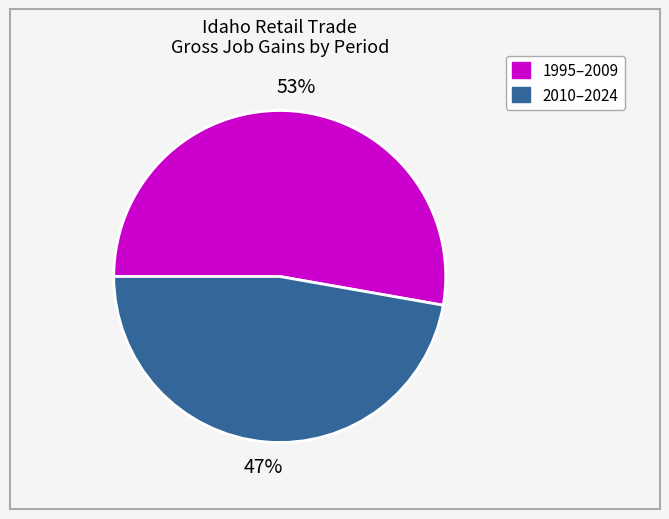

Which slice represents more than half of the pie?

1995–2009